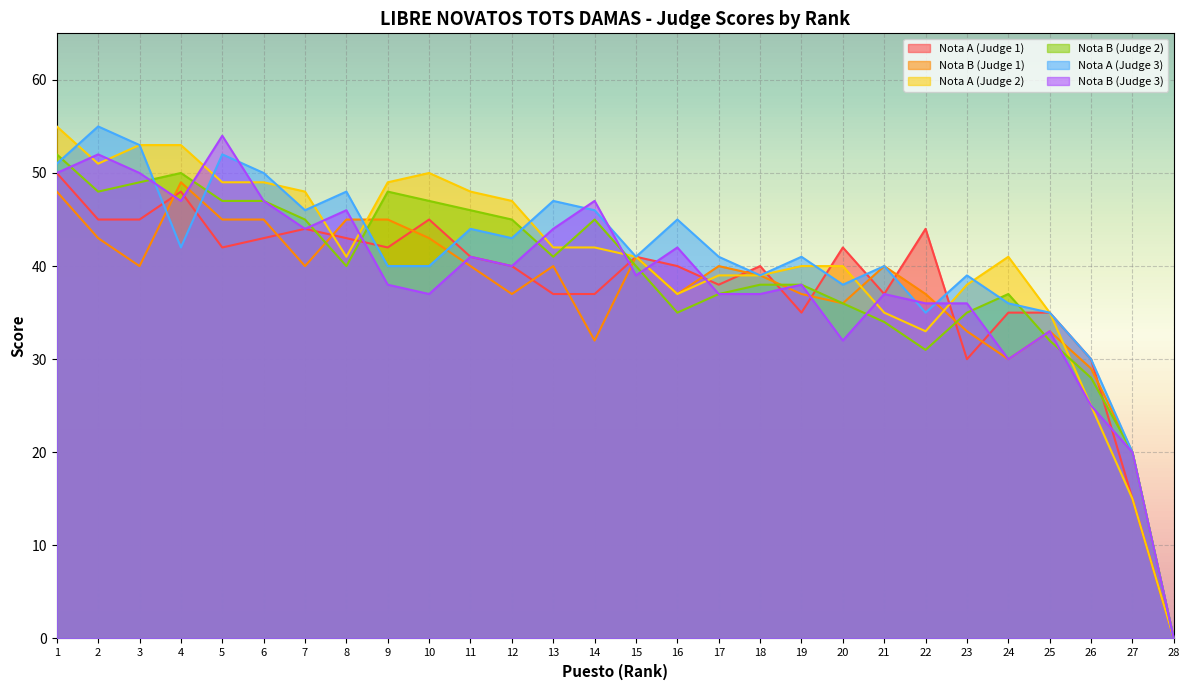

List the labels in order of Nota B (Judge 2) value, smallest first.

28, 27, 26, 22, 25, 21, 16, 23, 20, 17, 24, 18, 19, 8, 15, 13, 7, 12, 14, 11, 5, 6, 10, 2, 9, 3, 4, 1